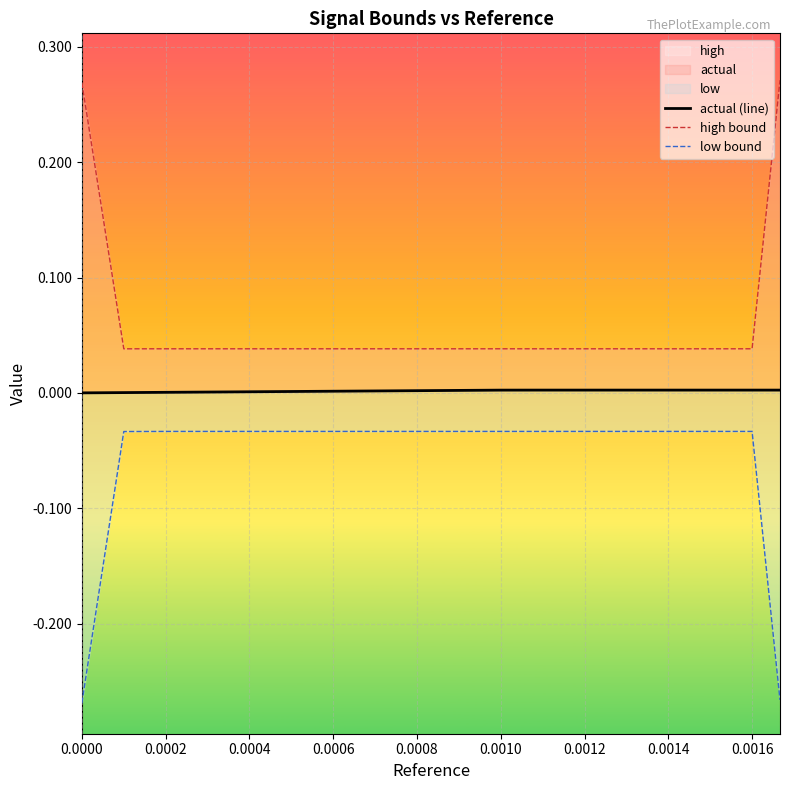

Rank the series by their average value, from highest to lowest.

high bound, actual (line), low bound